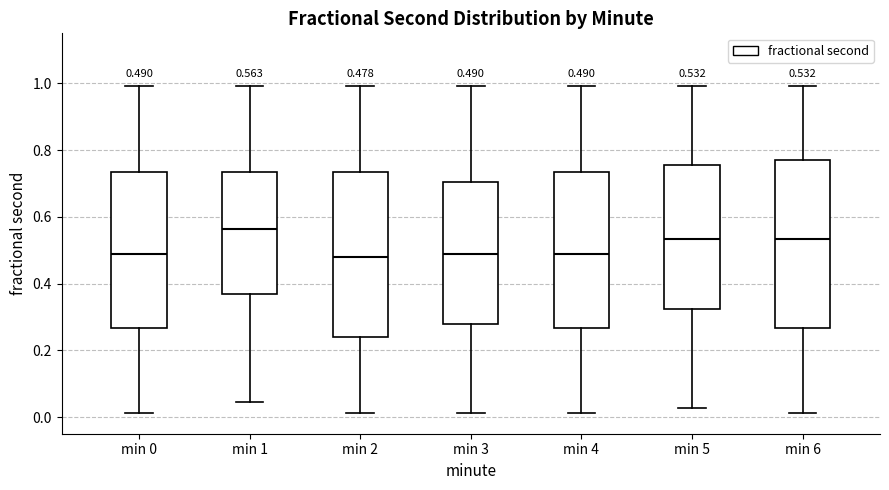

Which box's median line is the highest?

min 1